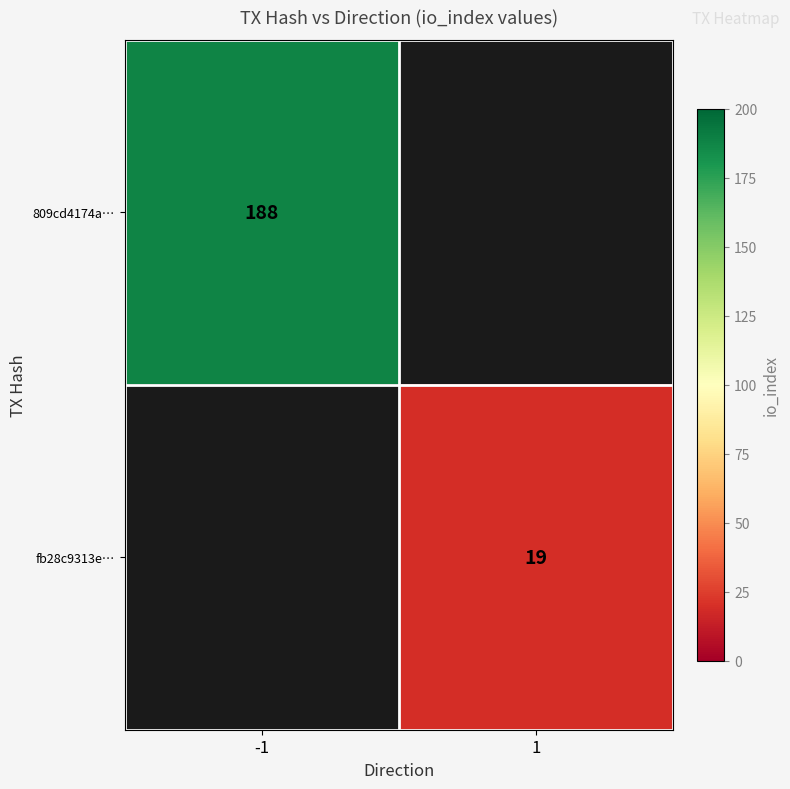

The 809cd4174a… series shows 188 at -1. True or false?

True